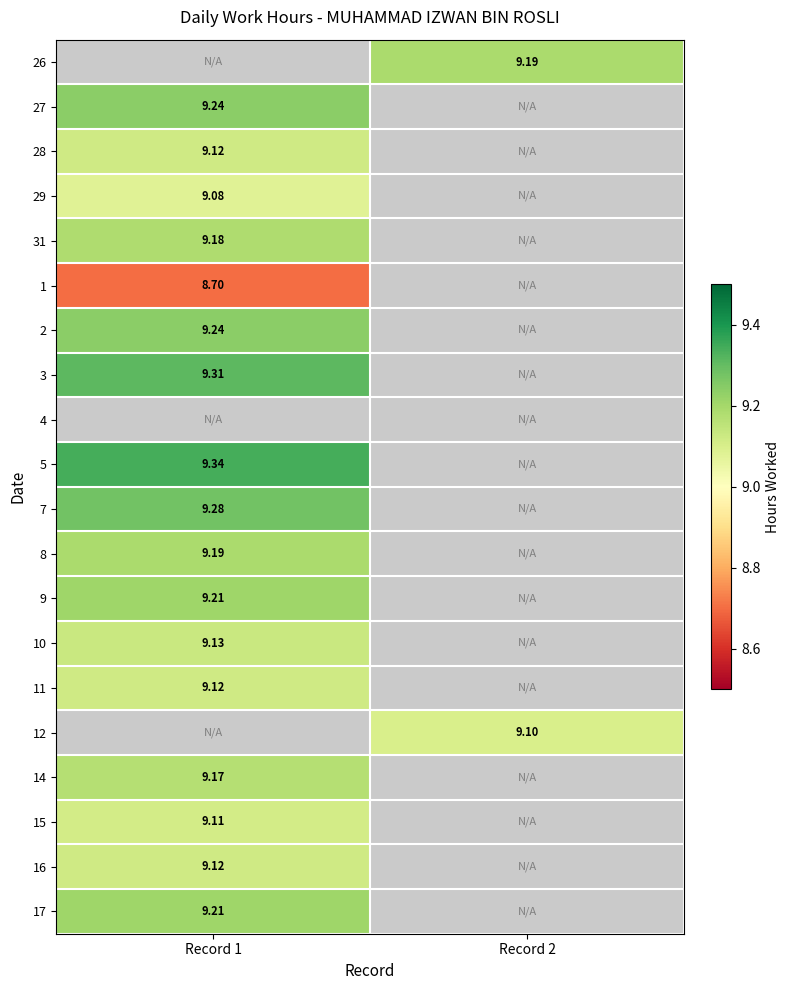

What is the total value across all series at 0?

155.8